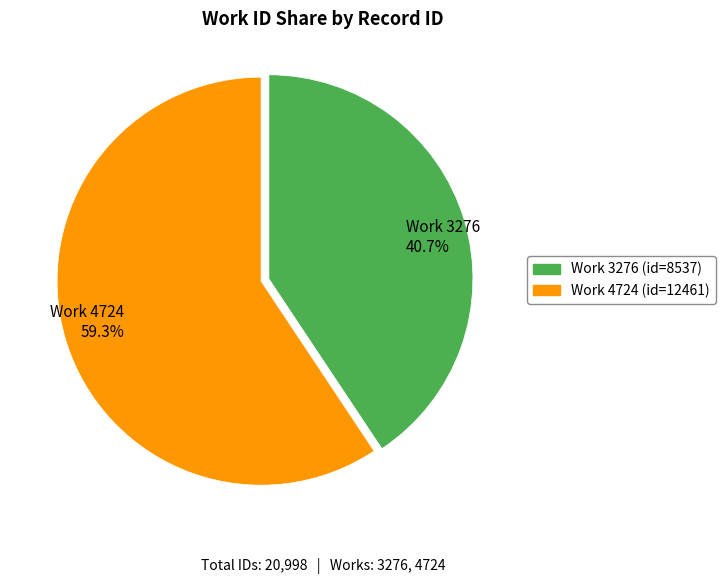

What is the majority slice?

Work 4724 59.3%